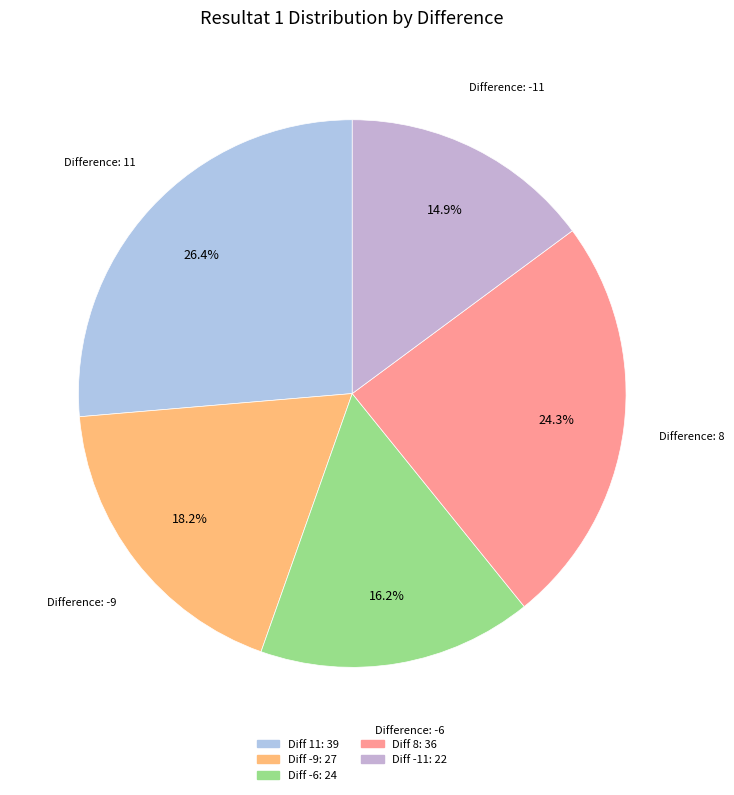

Does any single category account for the majority?

No